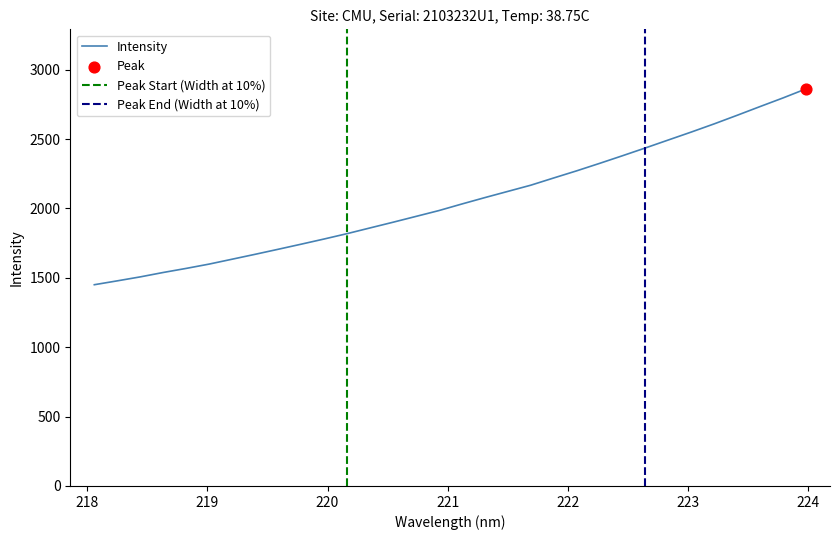

What is the ratio of the value at 222.4538 to the value at 222.8355?

1.0